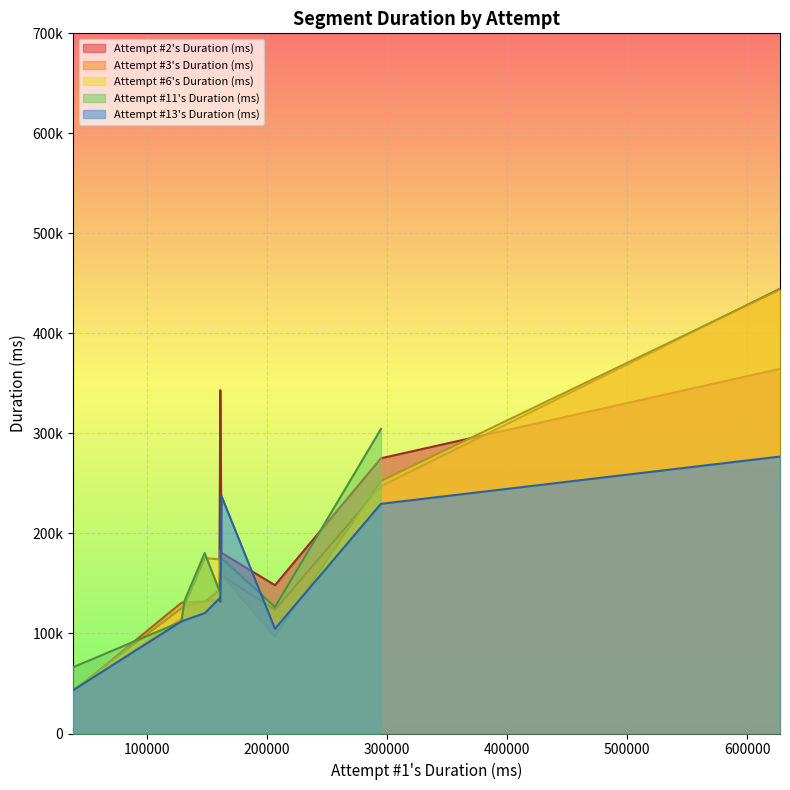

At how many categories does at least one series exceed 68455?

9